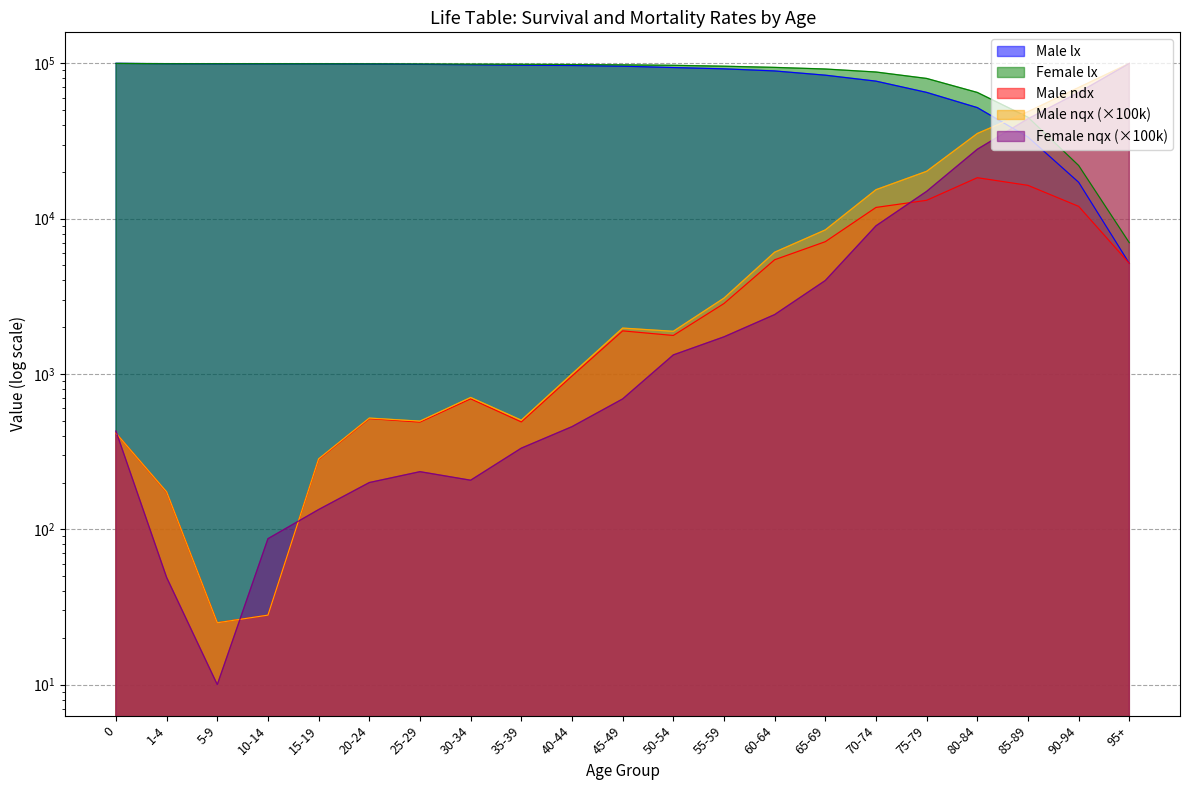

What is the value of the Male ndx point at the 15th from the left?

7111.0